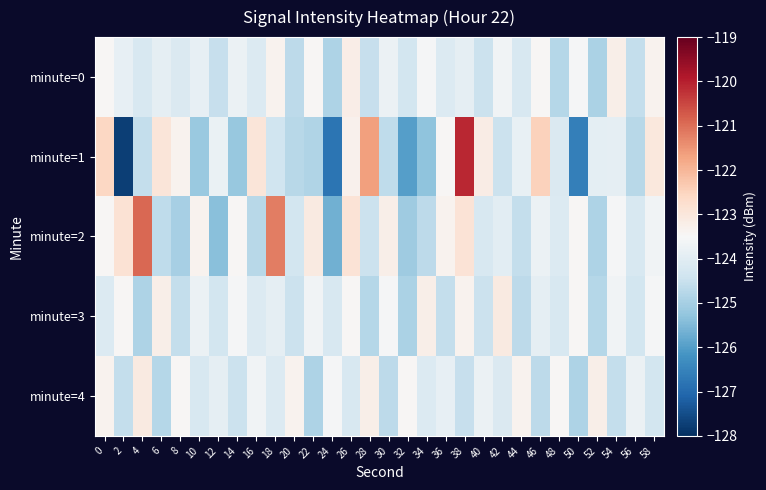

How many data points does each series have?

30